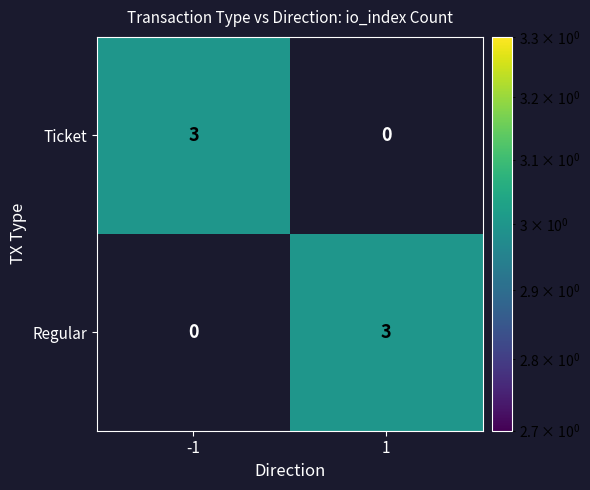

What is the difference between the Regular values at -1 and 1?

3